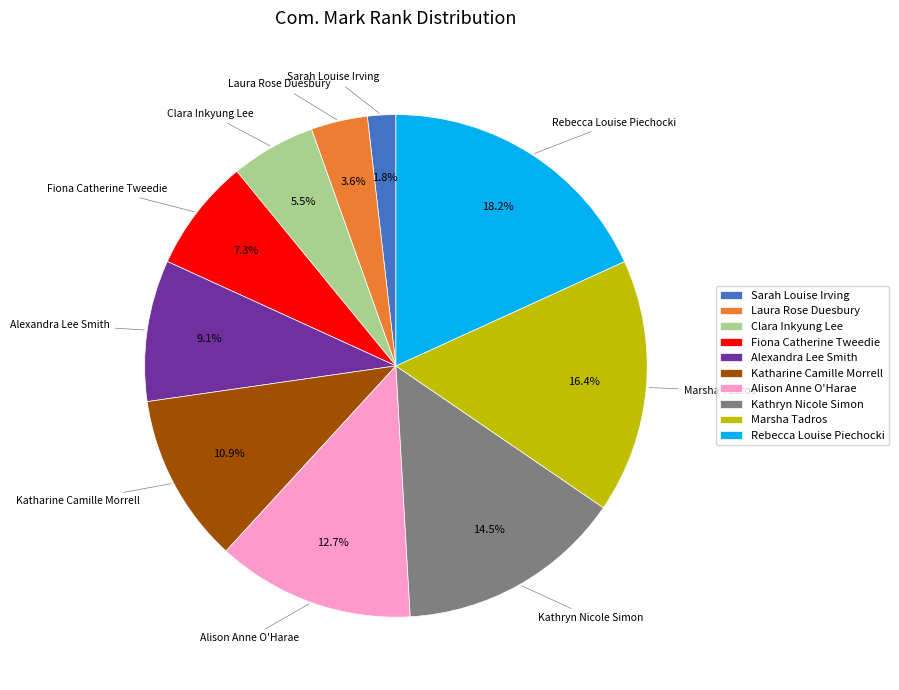

What percentage do Rebecca Louise Piechocki and Alexandra Lee Smith together represent?

27.3%